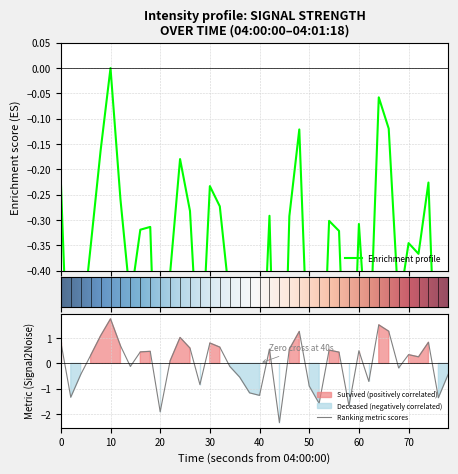

The Ranking metric scores series shows 0.8 at 30. True or false?

True